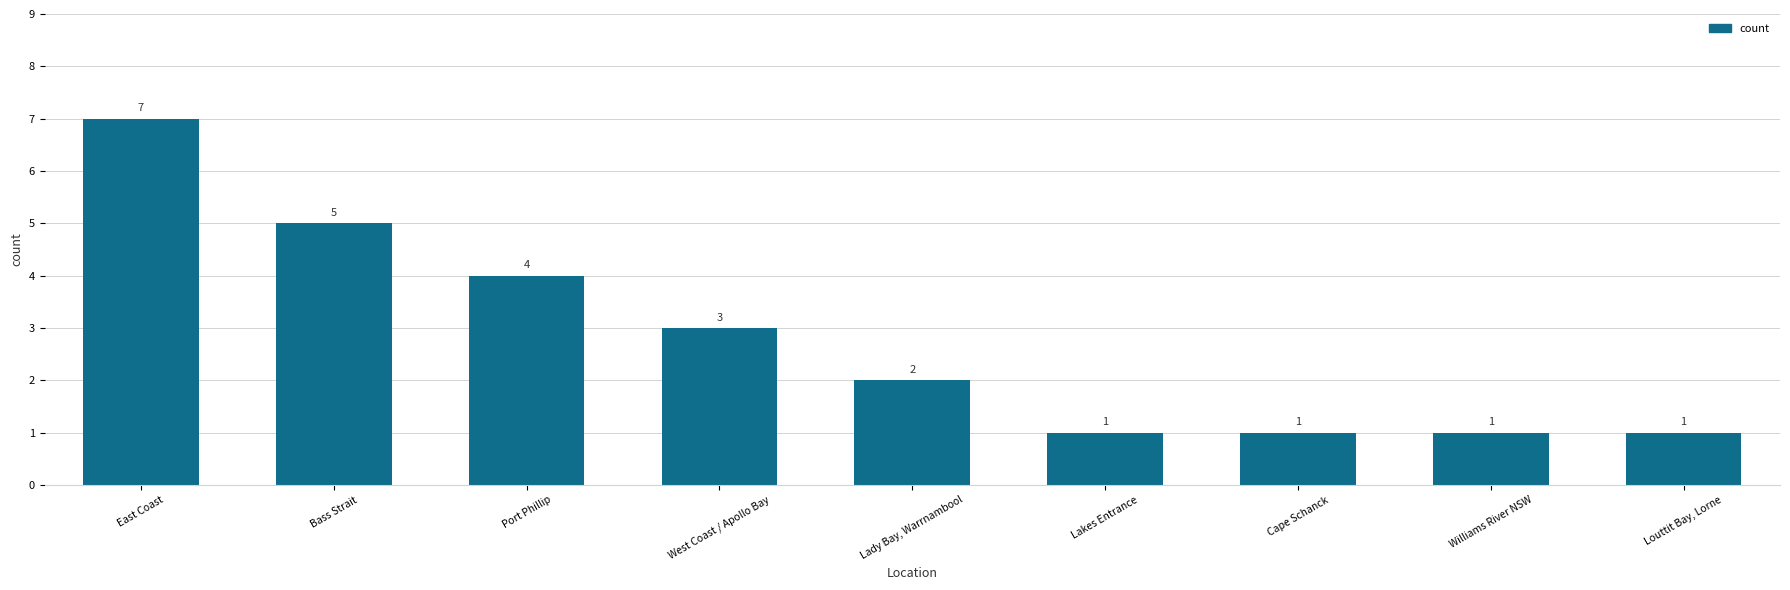

True or false: the data shows 1 at Lady Bay, Warrnambool.

False